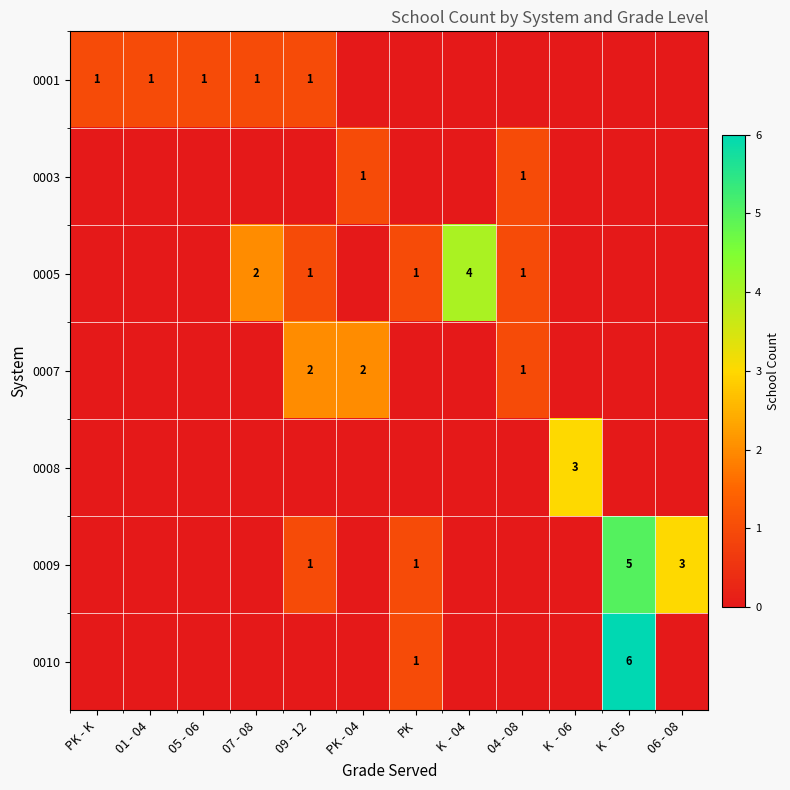

True or false: 0005 has a value of 1 at K  - 04.

False